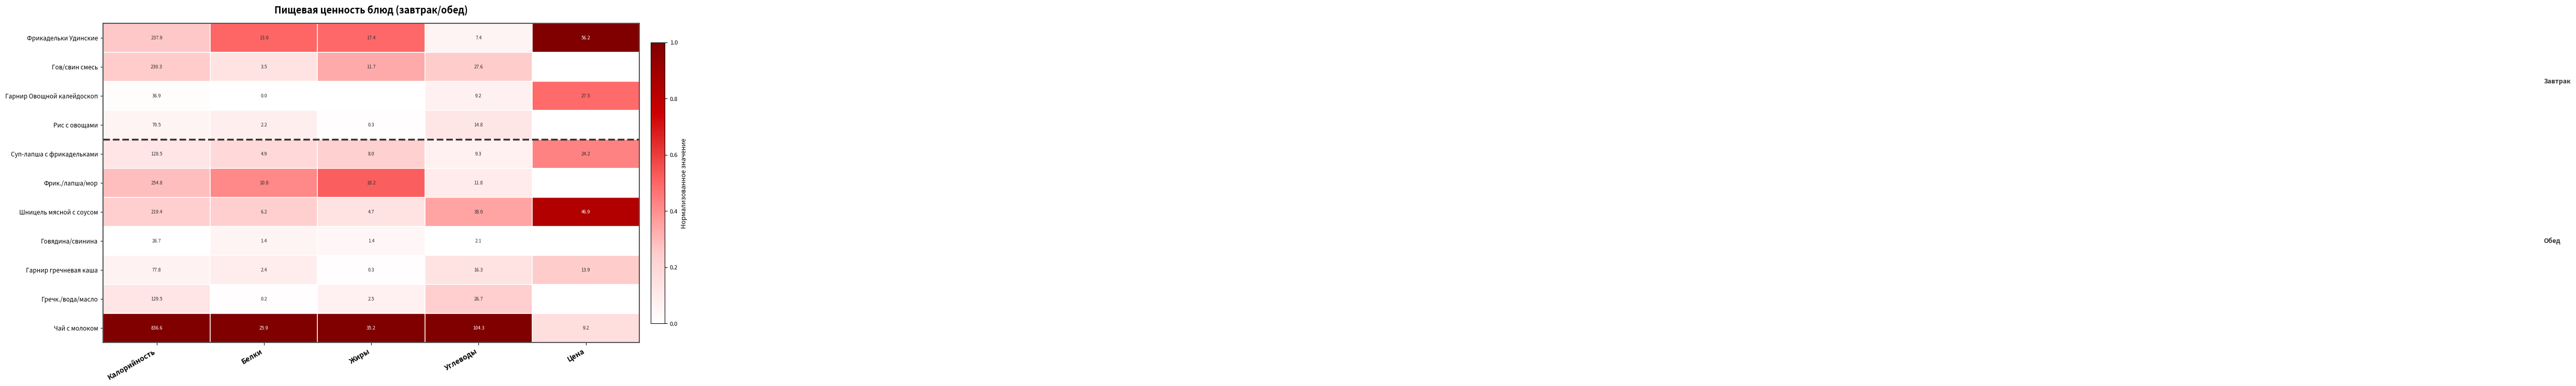

What is the total value across all series at Углеводы?

267.5